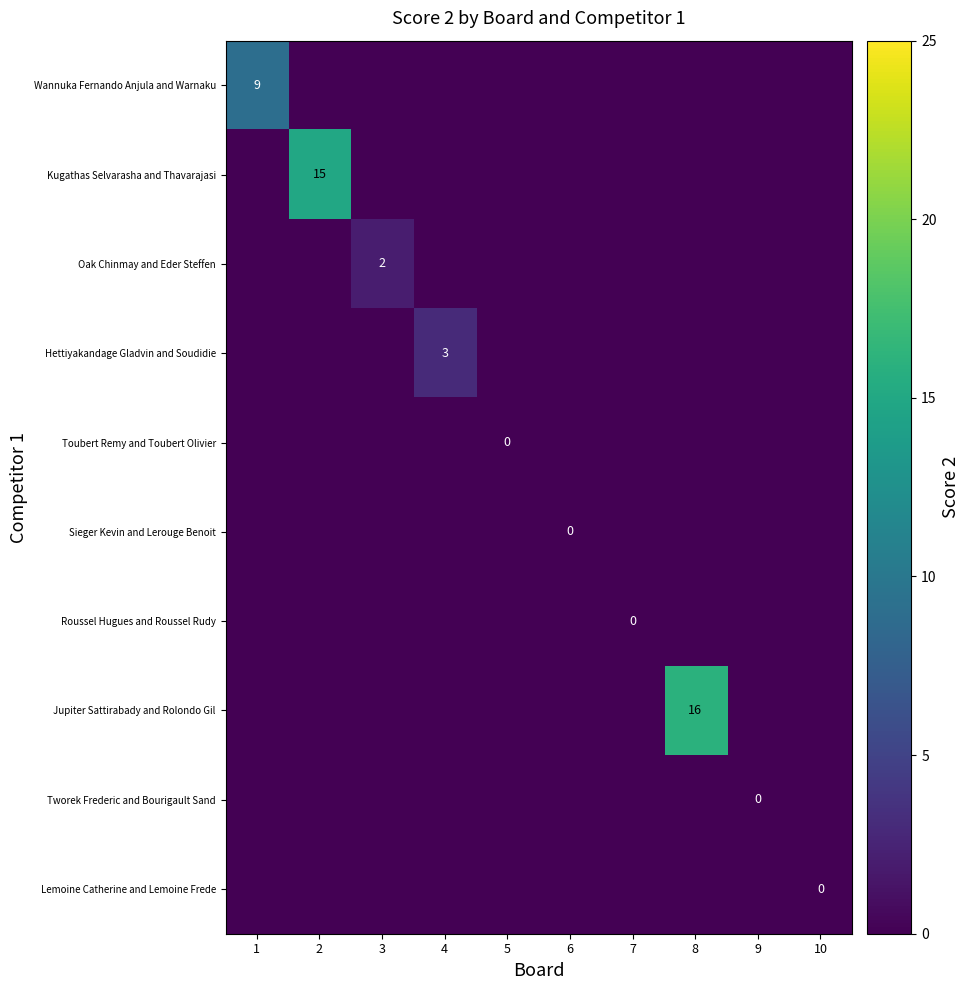

What is the spread (max minus min) of values at 3?

2